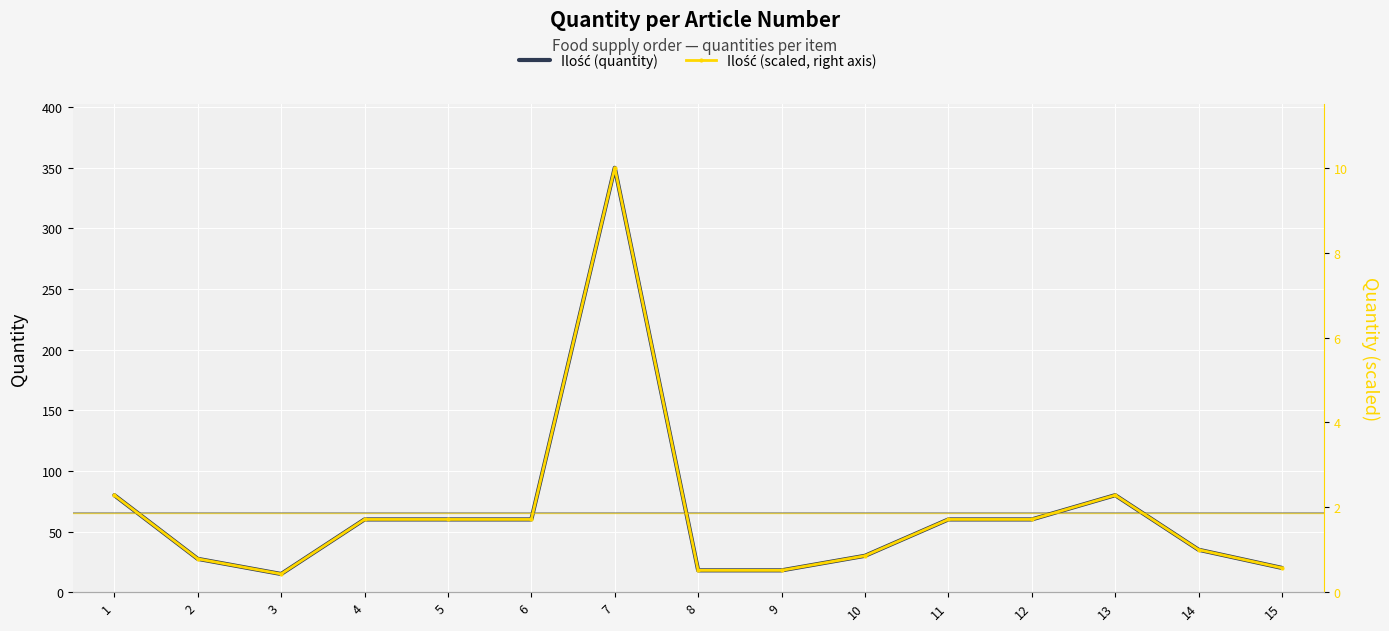

What is the average value of the Ilość (quantity) series?

64.9